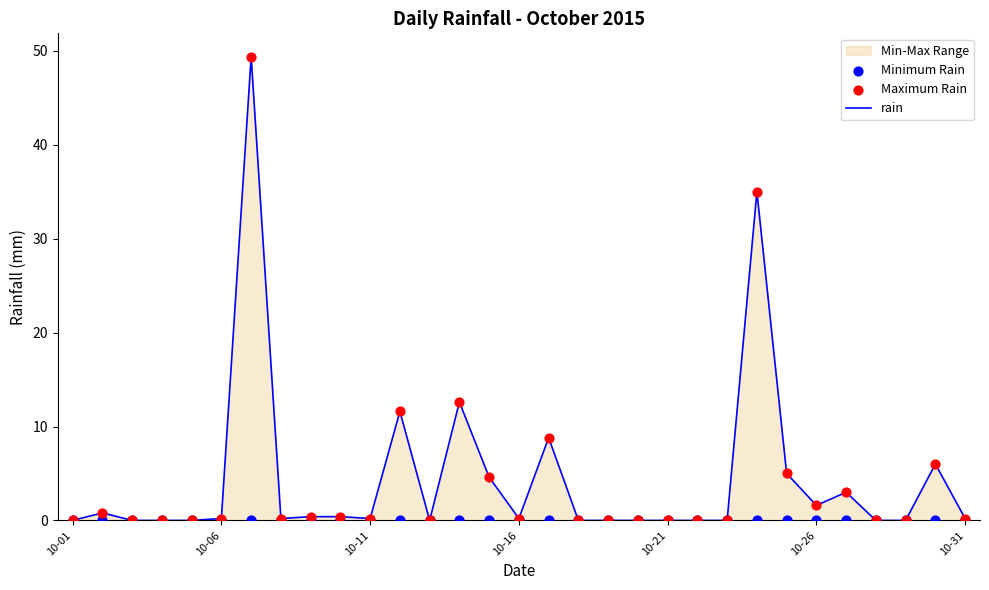

Which series contains the lowest Y value?

rain